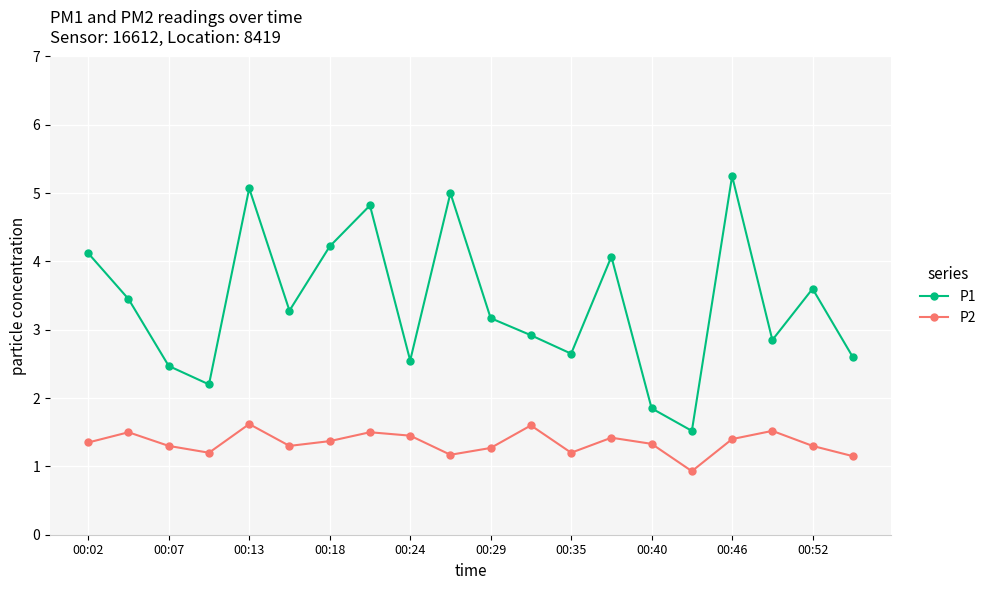

What is the value of the P2 point at the 13th from the left?

1.2